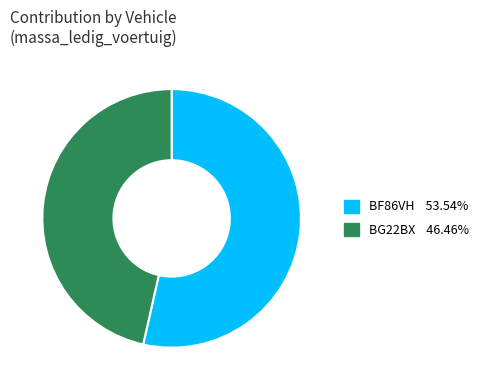

True or false: BG22BX accounts for 41% of the total.

False